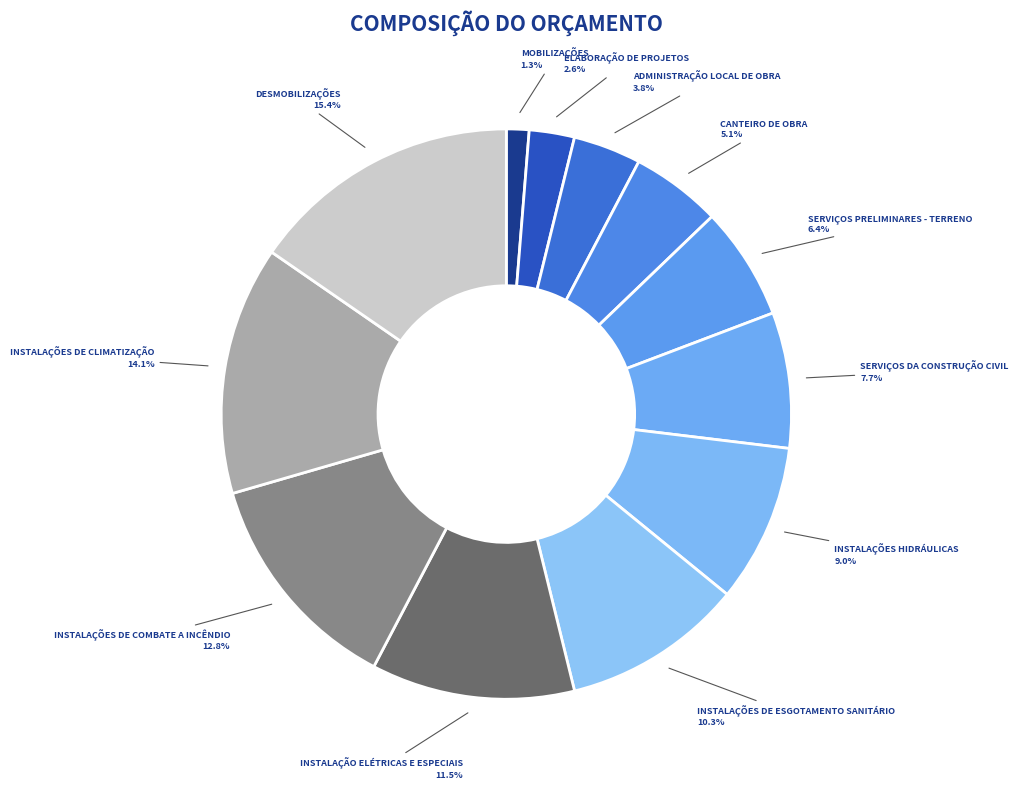

Is INSTALAÇÃO ELÉTRICAS E ESPECIAIS the majority of the pie?

No